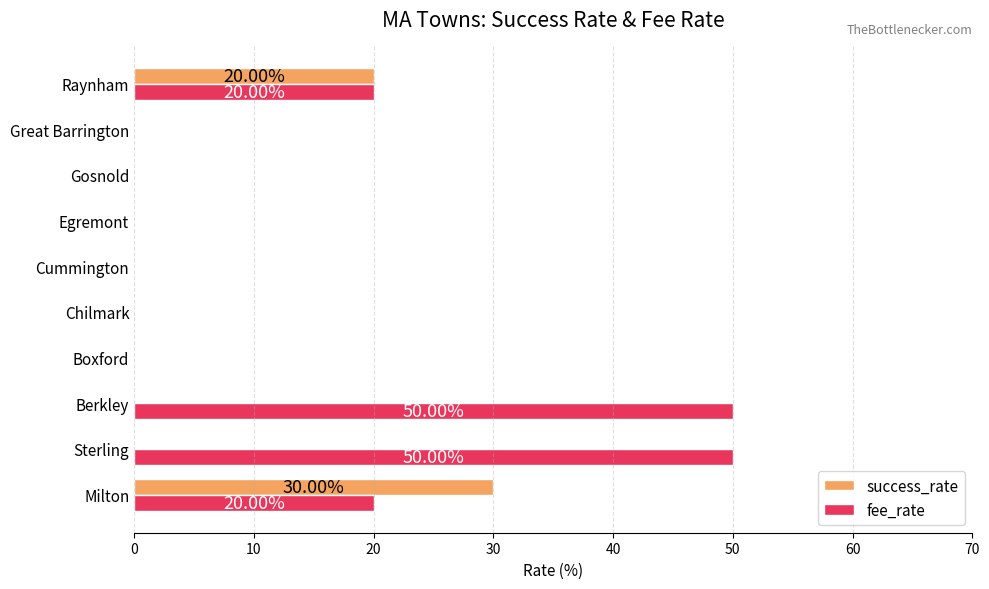

Where is success_rate nearest to the value 15?

Raynham